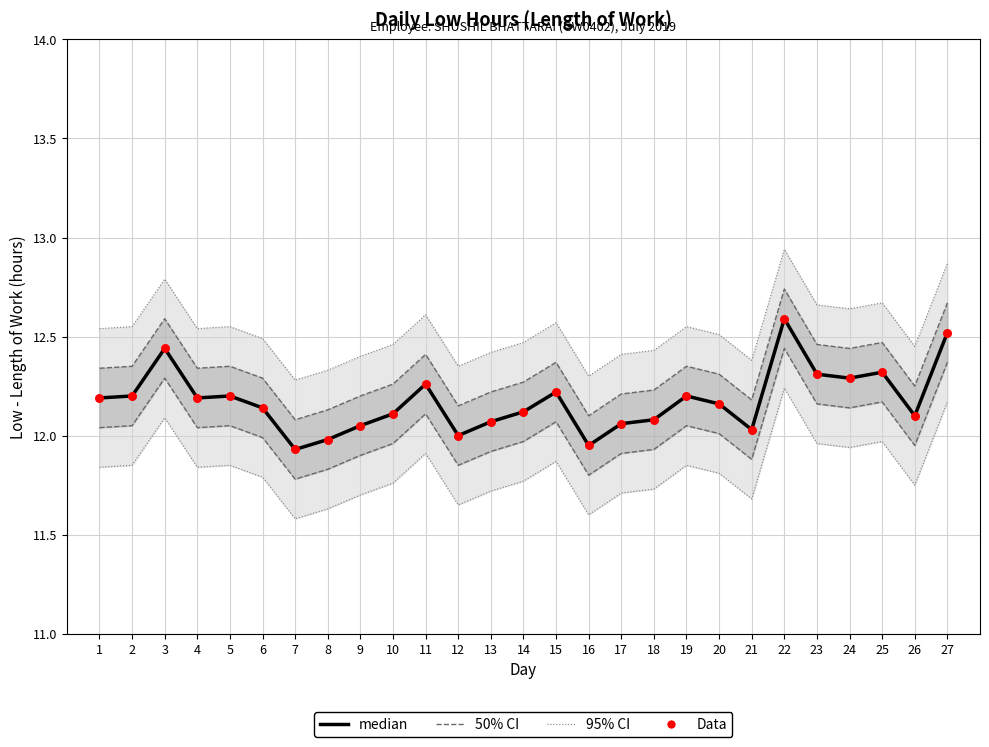

What is the total value across all series at 8?

48.4